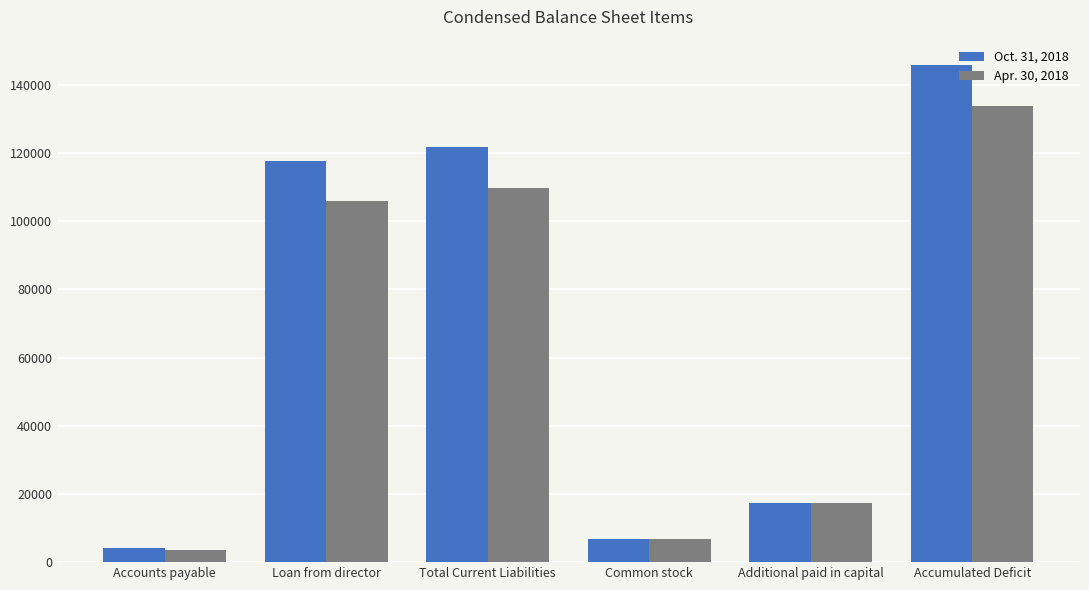

Reading left to right, what are all the values shown in this chart?

Oct. 31, 2018: 4225	117485	121710	6910	17290	145910
Apr. 30, 2018: 3631	105999	109630	6910	17290	133830